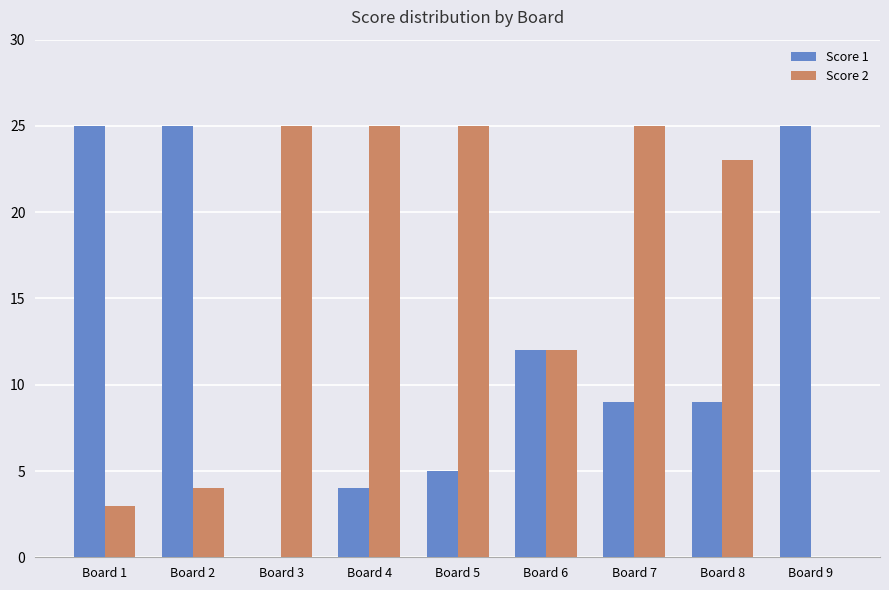

Between Board 3 and Board 8, which series saw the biggest shift?

Score 1